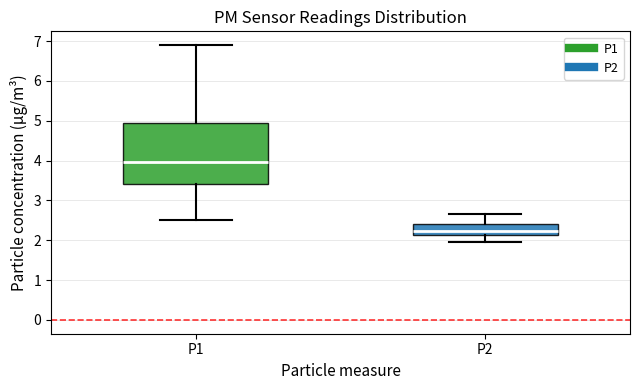

Reading left to right, transcribe this box plot: for each box, give where its median line is, the range the box spans, and where its two whiskers end, as read against the y-axis. The values are not printed on the chart, so give them approximately, as read against the axis.

P1: median 4.0, box 3.4 to 5.0, whiskers 2.5 to 6.9
P2: median 2.2, box 2.1 to 2.4, whiskers 2.0 to 2.7